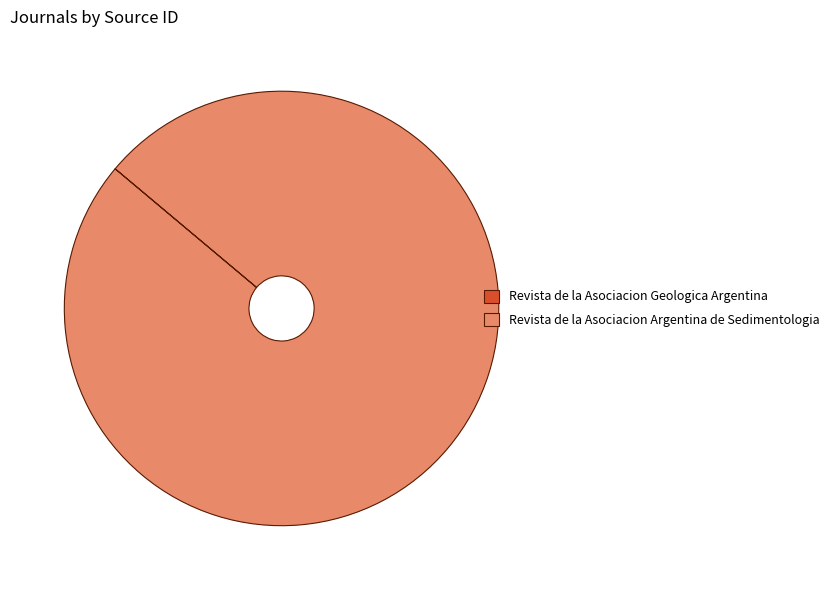

Is there any slice that represents more than half of the pie?

Yes